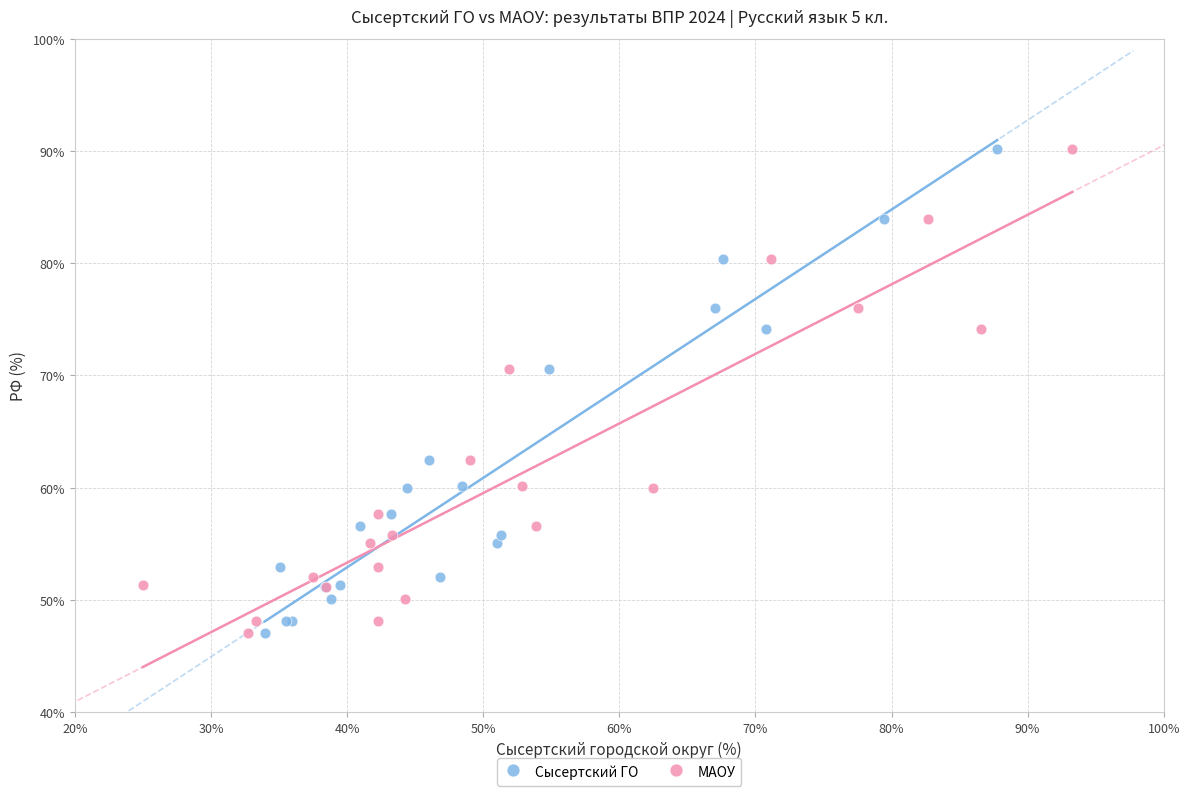

What are all the series names shown in the legend?

Сысертский ГО, МАОУ